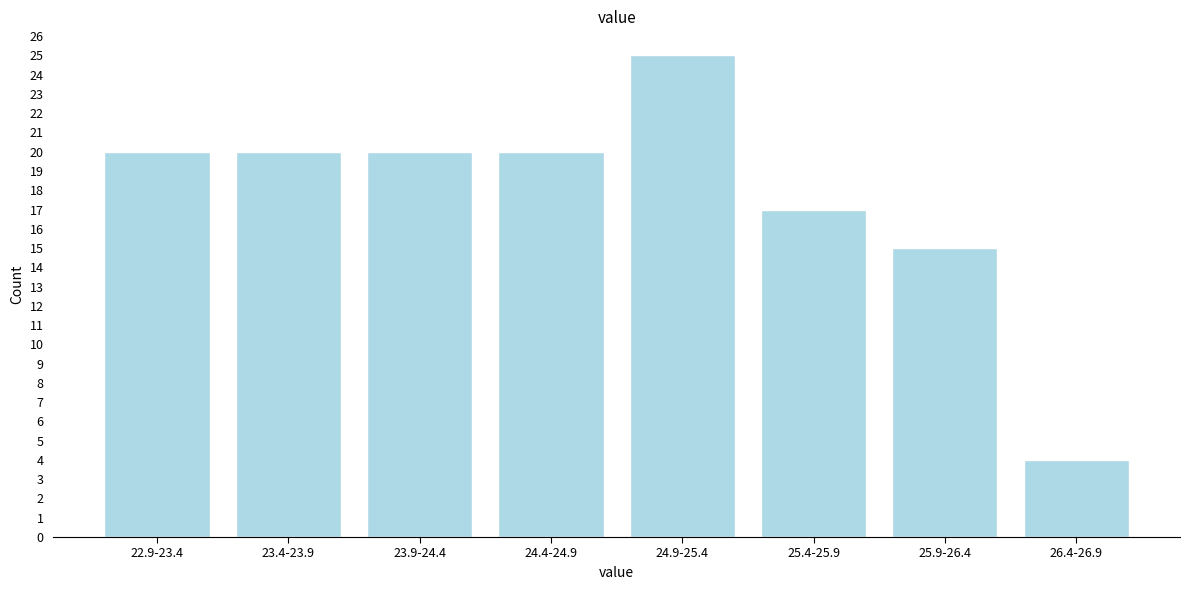

Reading left to right, what are all the values shown in this chart?

20	20	20	20	25	17	15	4